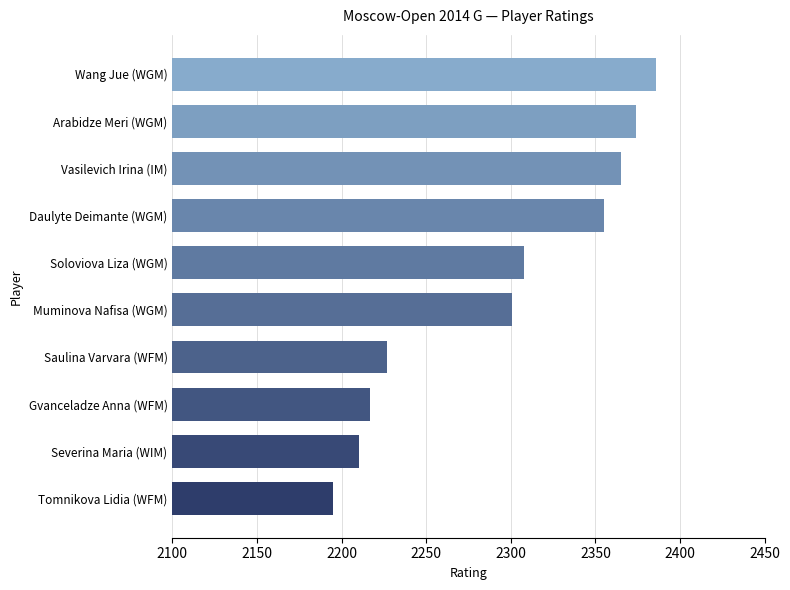

What value does the data have at Severina Maria (WIM), to the nearest 5?

2210